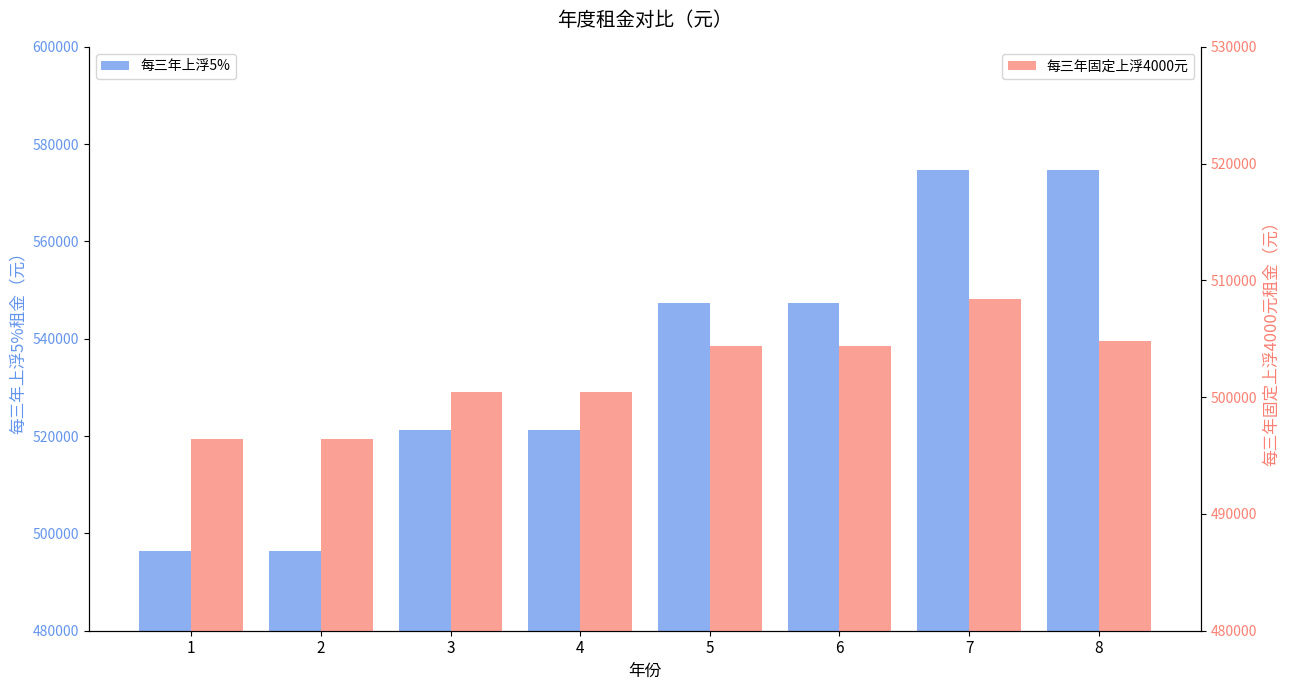

Are the bars grouped side by side (vs. stacked)?

Yes